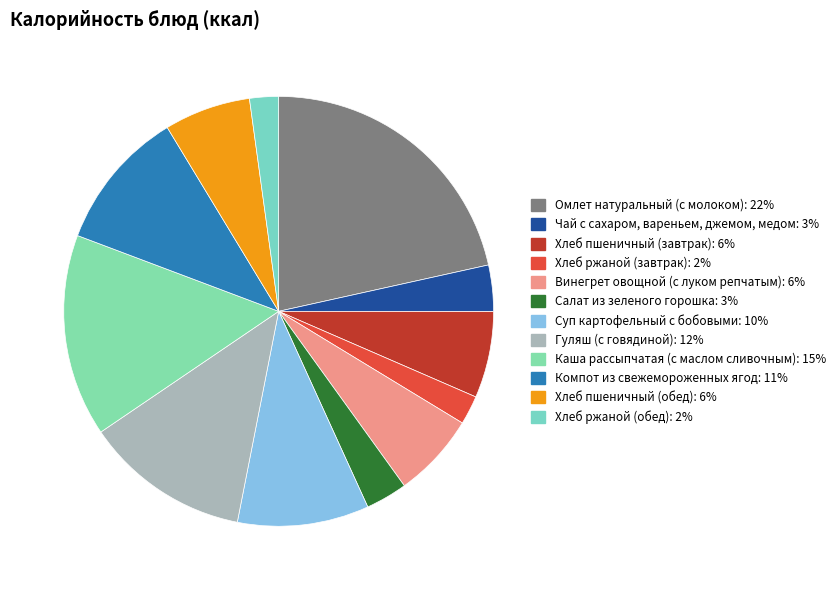

How many segments does this pie chart have?

12